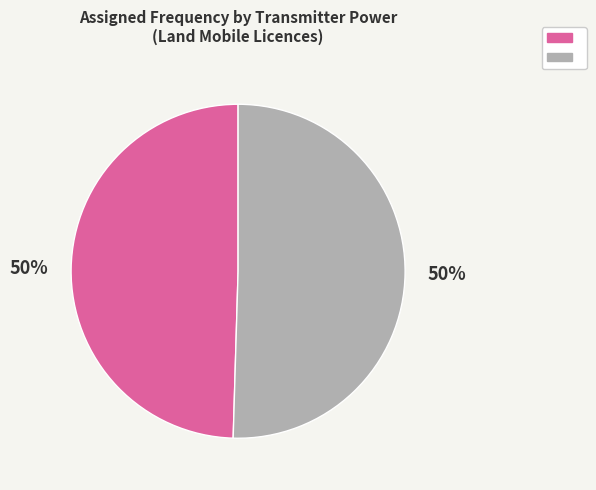

To the nearest percent, what is the average slice percentage?

50%